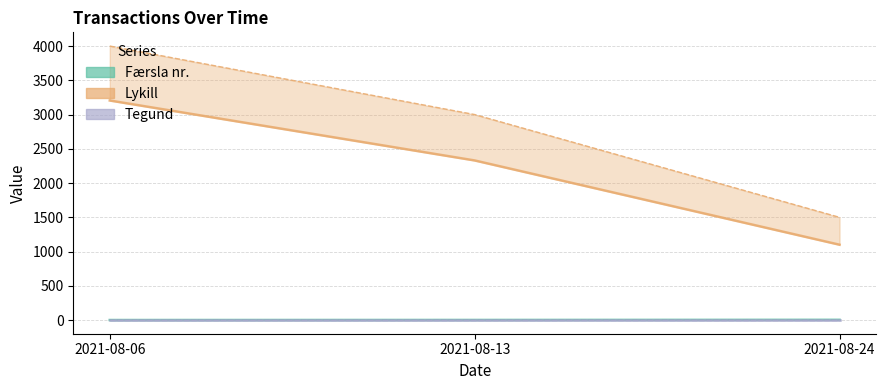

Is the value of Færsla nr. at 2021-08-06 greater than the value of Lykill at 2021-08-13?

No